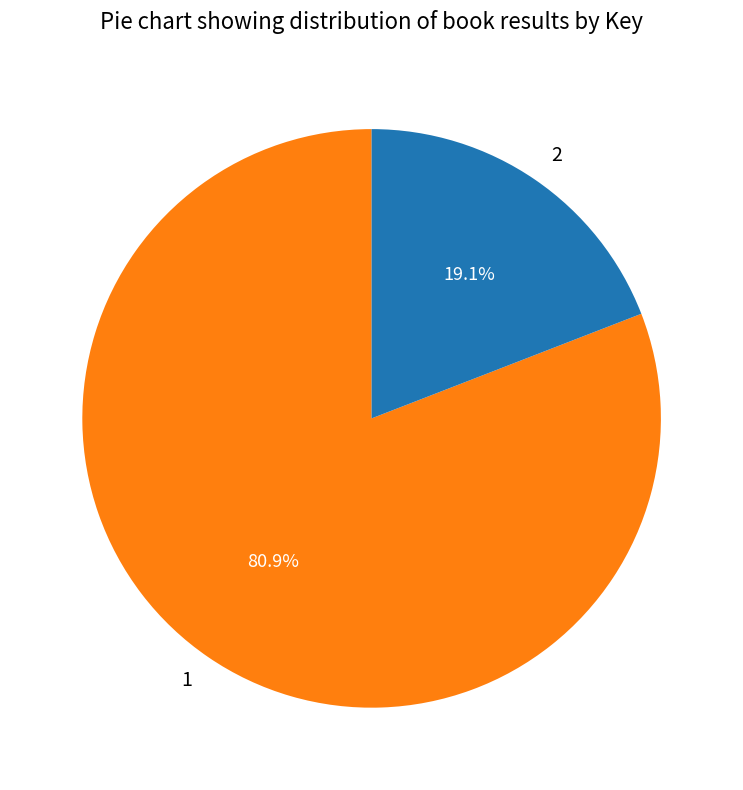

Which category accounts for the majority?

1